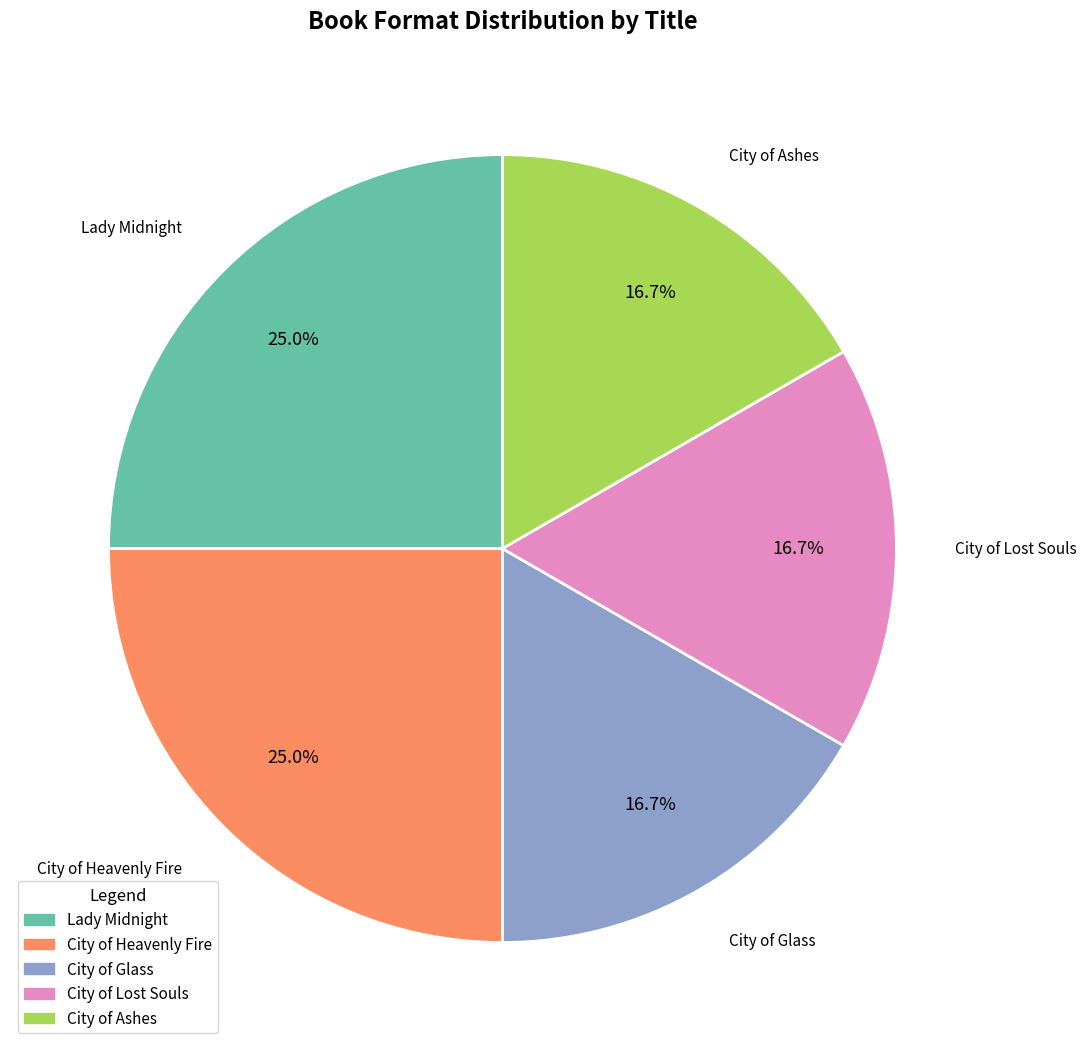

Between Lady Midnight and City of Glass, which is larger?

Lady Midnight